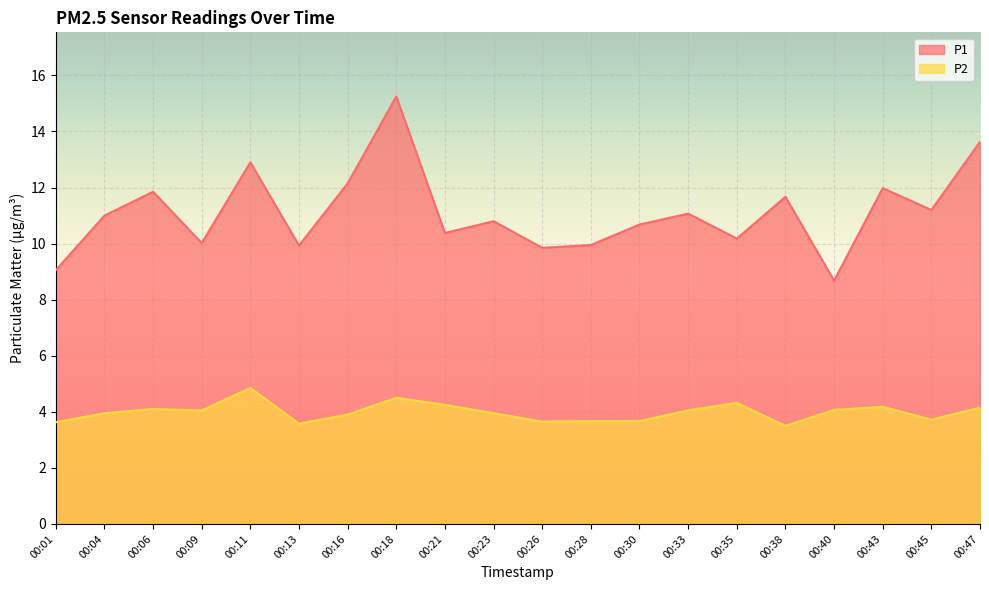

The value of P2 at 00:45 is 6.1. True or false?

False